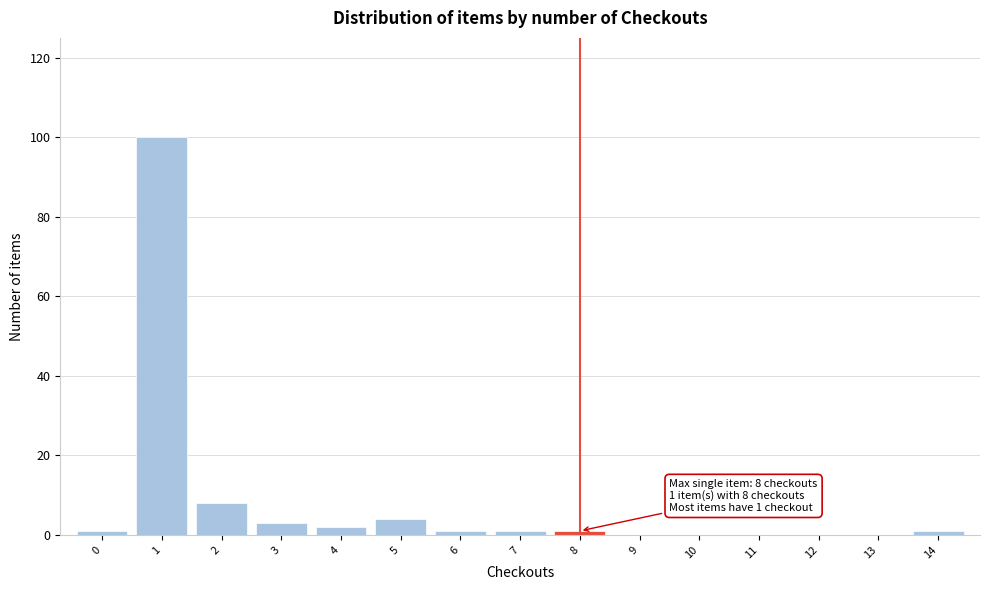

Over which range of the x-axis is the bar tallest?

0.5 to 1.5